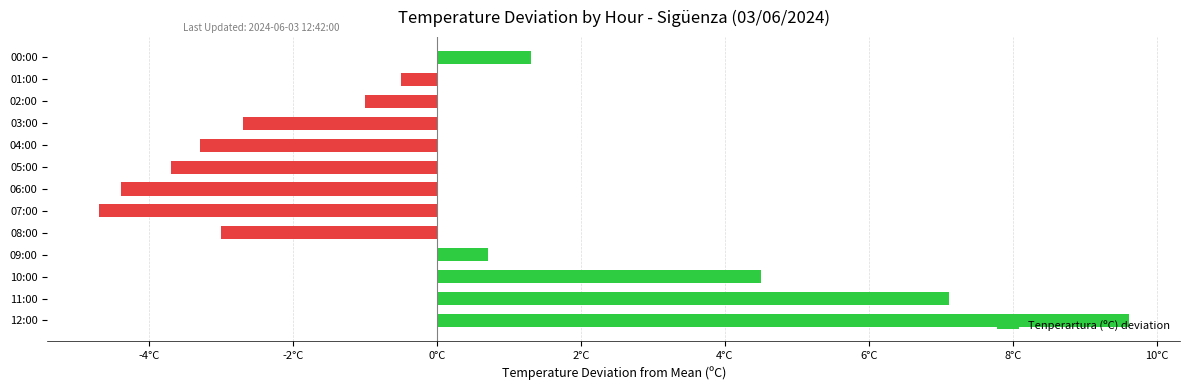

How many distinct data groups are displayed?

1